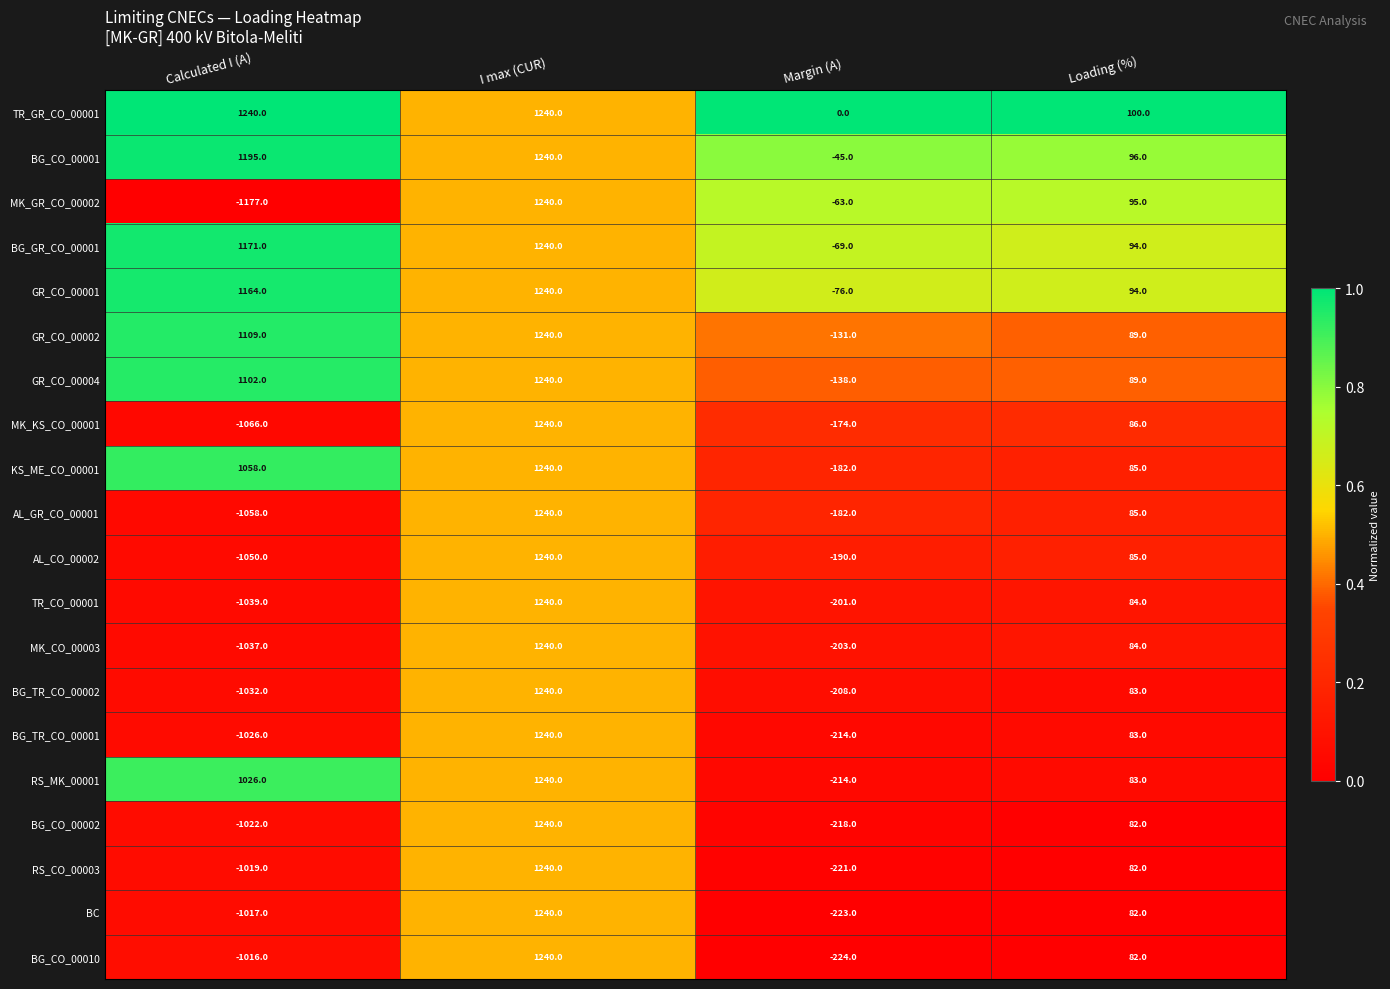

What is the difference between the maximum and minimum values in the GR_CO_00002 series?

1371